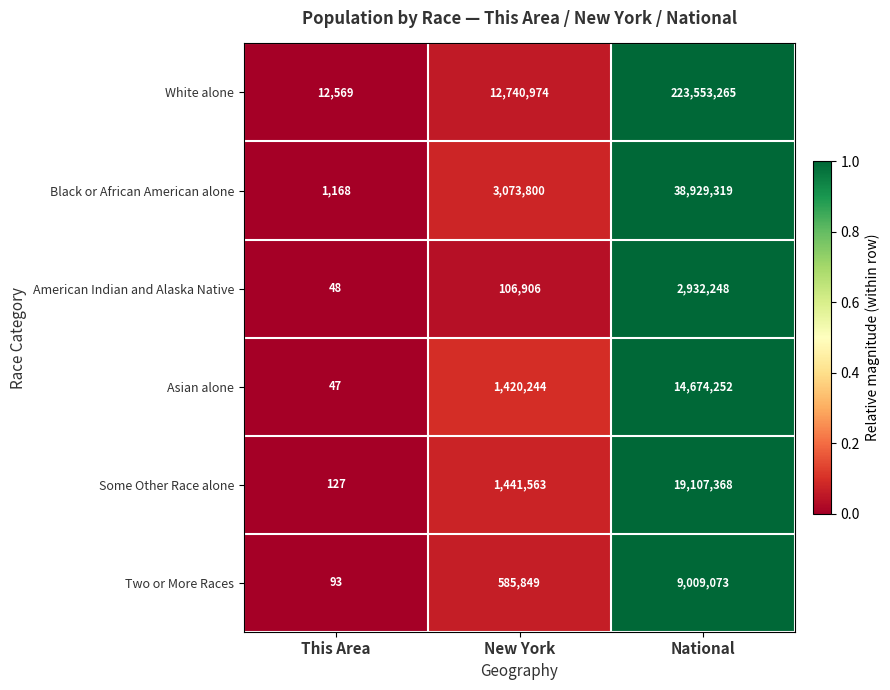

What is the maximum value shown in the chart?

223553265